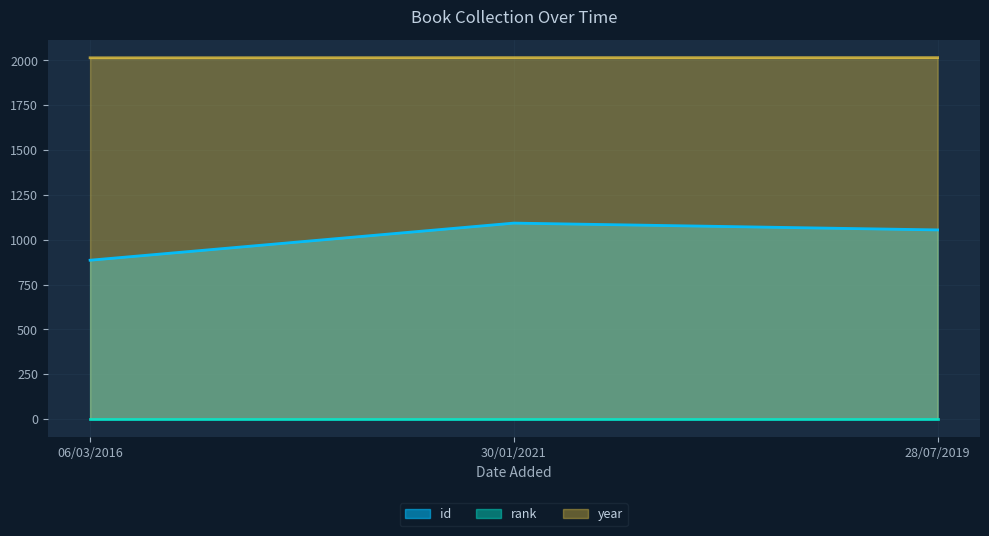

What is the average value of the year series?

2016